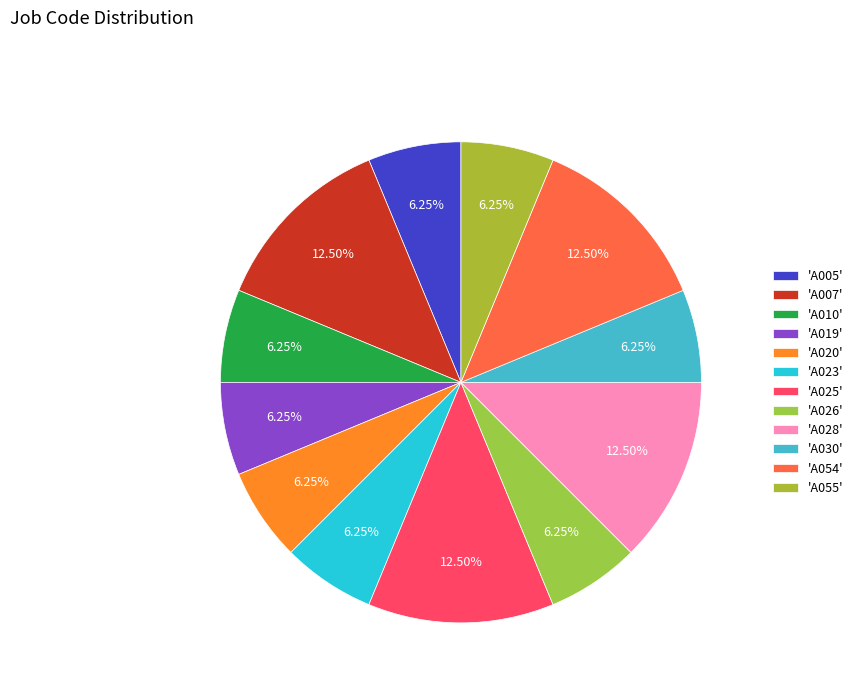

How many segments does this pie chart have?

12